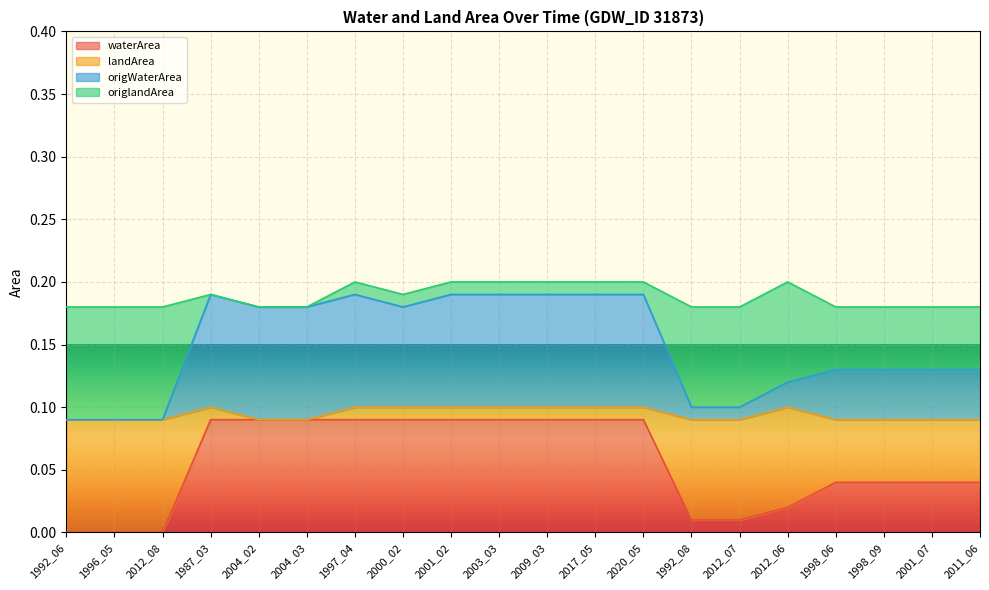

True or false: origWaterArea and waterArea intersect in this chart.

False